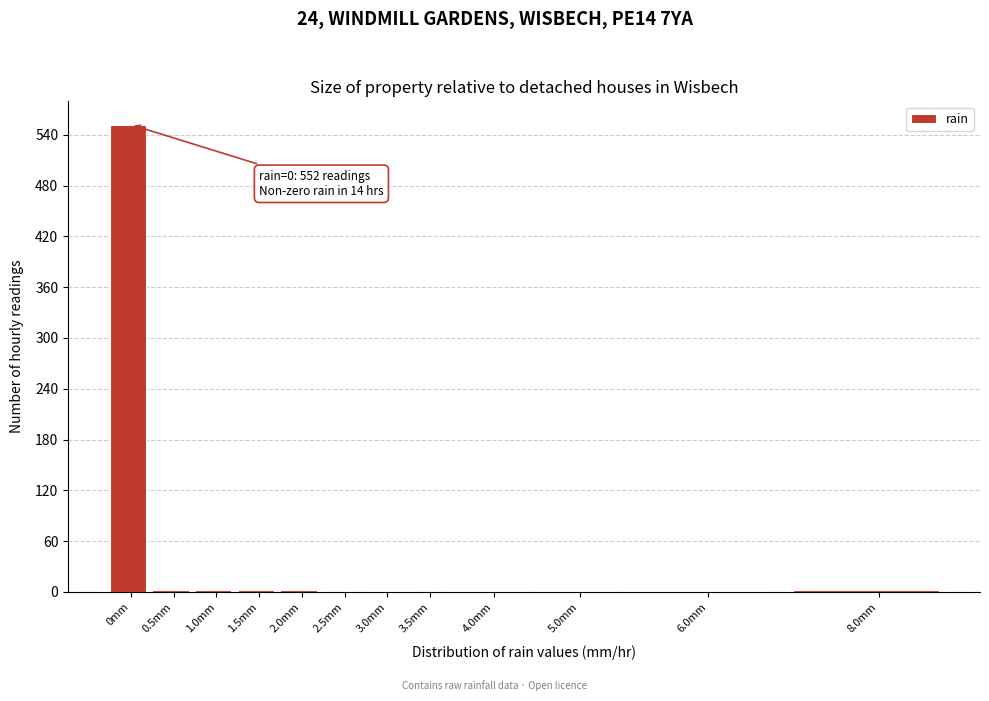

Which category has the highest value across all series?

0mm